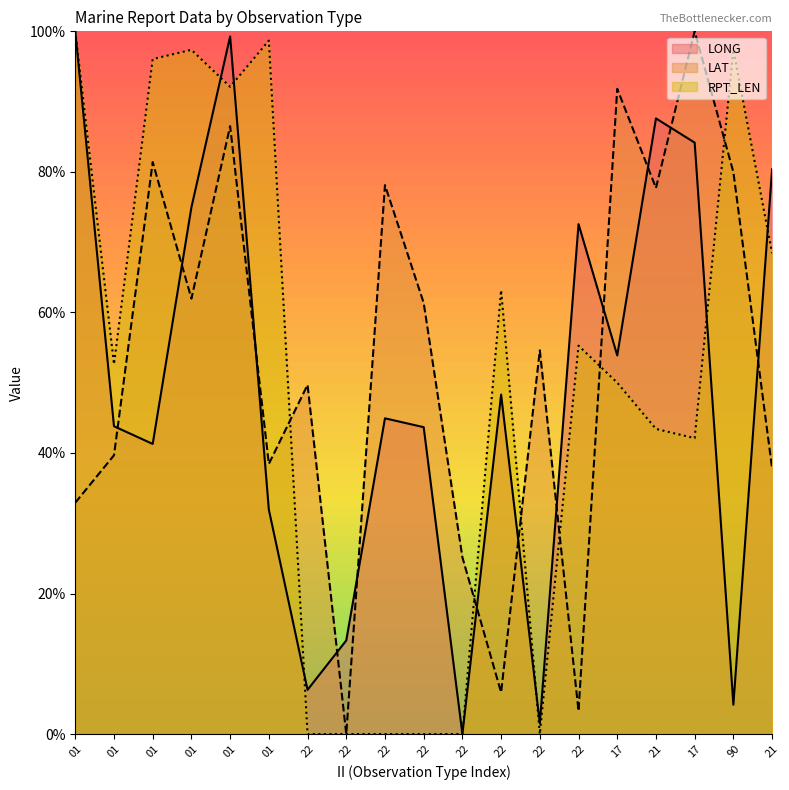

The RPT_LEN series shows 35.6 at 22. True or false?

False